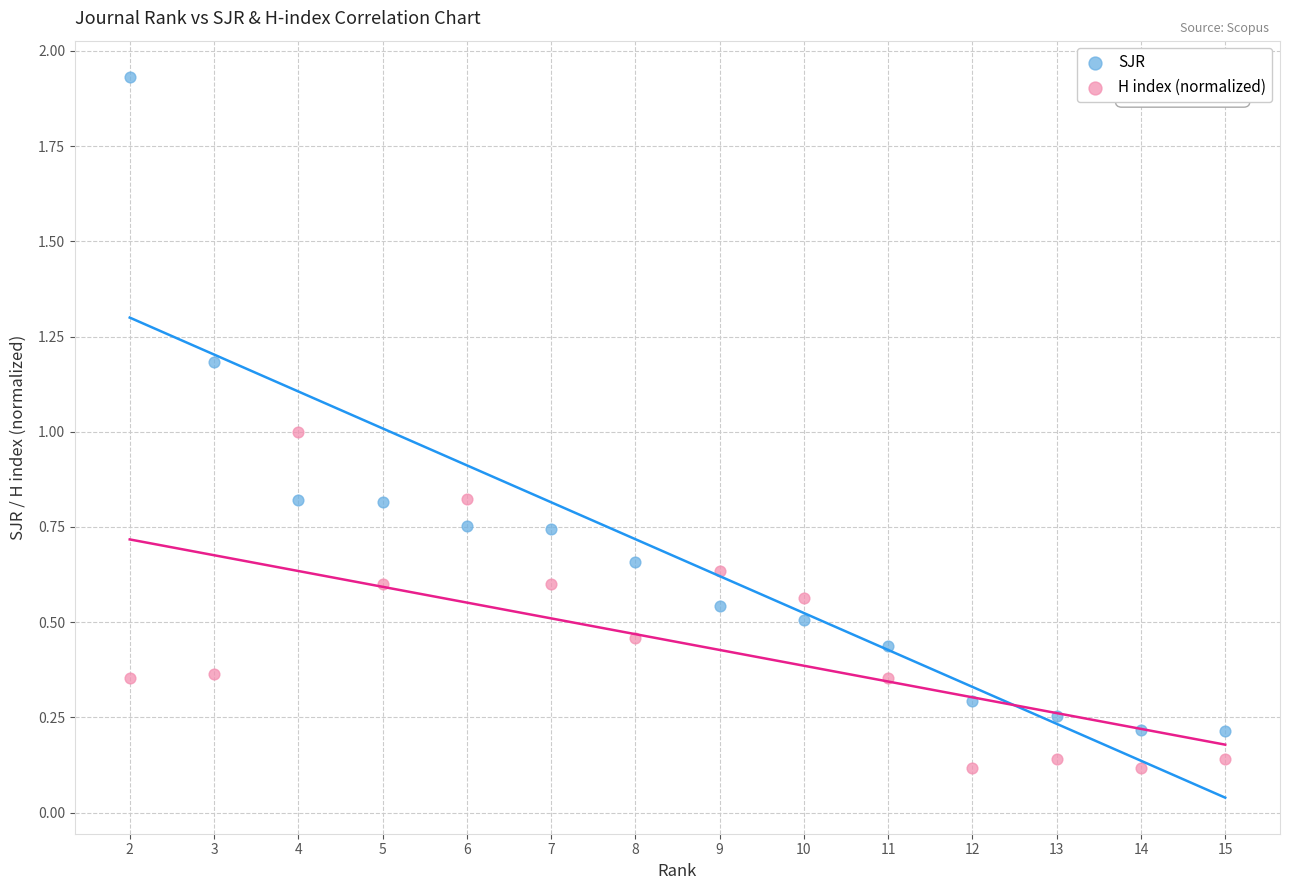

Which series reaches the minimum Y coordinate?

H index (normalized)